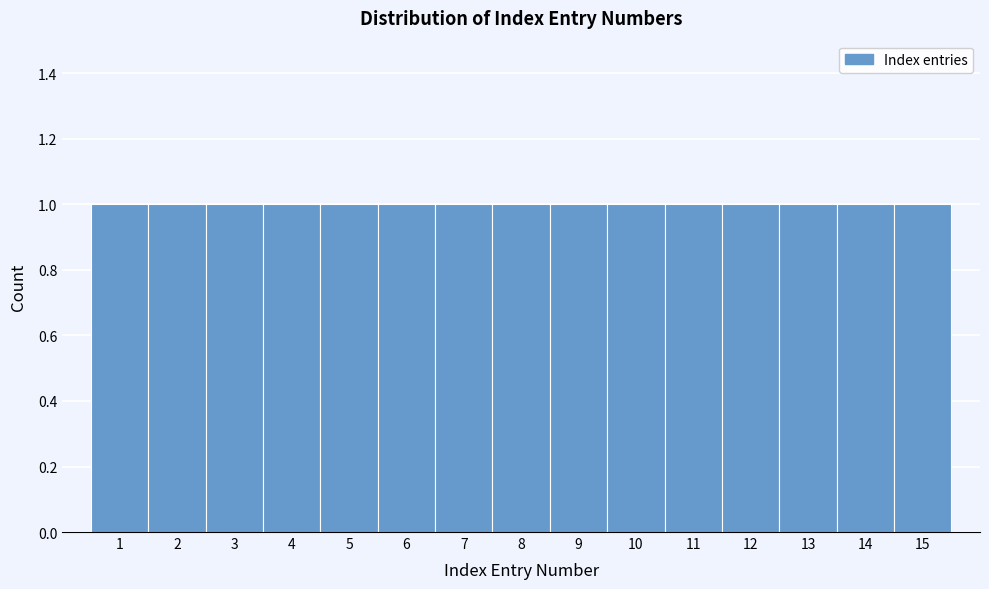

Reading left to right, list every bar in this chart as the range it spans on the x-axis followed by its height. The values are not printed on the chart, so give them approximately, as read against the axis.

0.5 to 1.5: 1
1.5 to 2.5: 1
2.5 to 3.5: 1
3.5 to 4.5: 1
4.5 to 5.5: 1
5.5 to 6.5: 1
6.5 to 7.5: 1
7.5 to 8.5: 1
8.5 to 9.5: 1
9.5 to 10.5: 1
10.5 to 11.5: 1
11.5 to 12.5: 1
12.5 to 13.5: 1
13.5 to 14.5: 1
14.5 to 15.5: 1